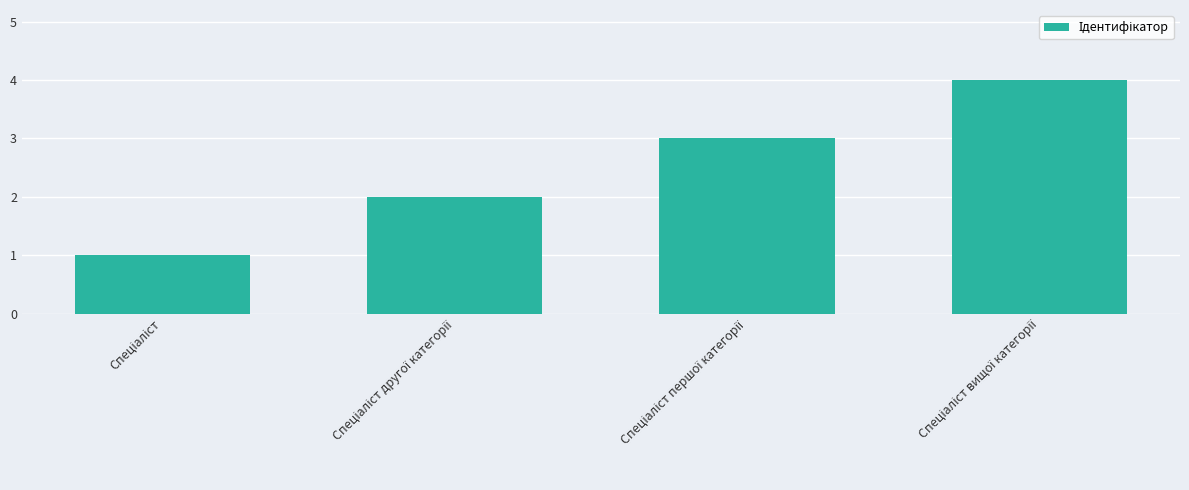

What is the difference between the maximum and minimum values?

3